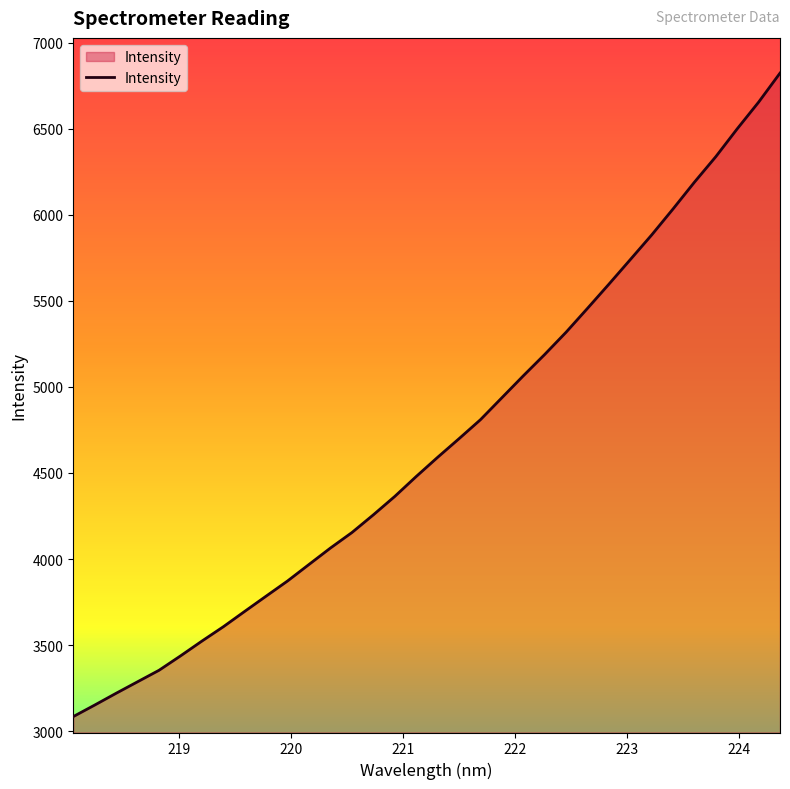

What is the maximum value shown in the chart?

6823.9